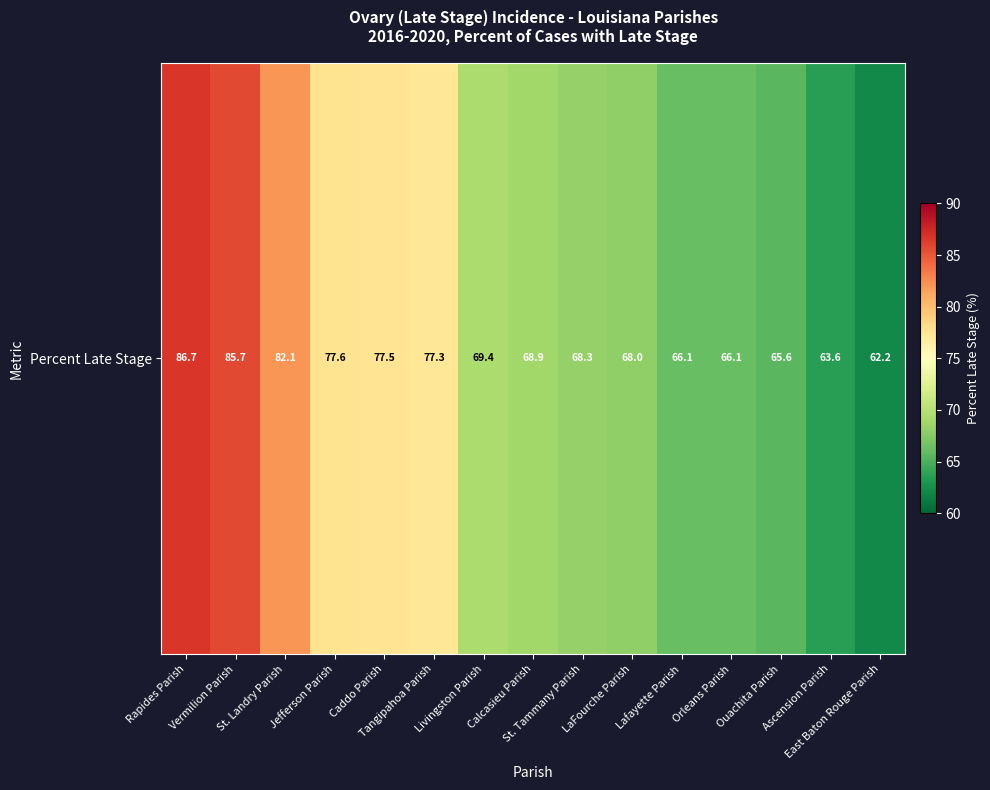

What is the change in value from Tangipahoa Parish to Orleans Parish?

-11.2